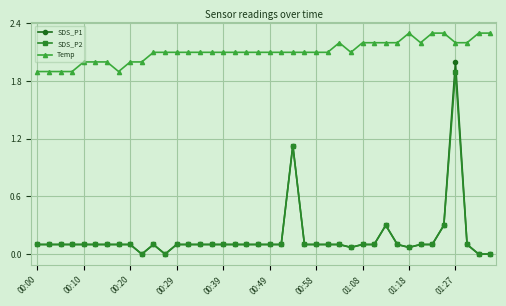

What is the value of the Temp point at the 11th from the left?

2.1